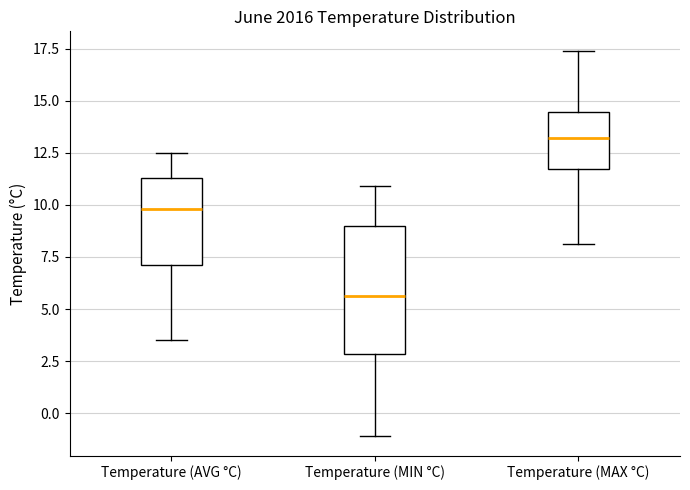

Where does the lower whisker of the box for Temperature (MAX °C) end on the y-axis? The values are not printed on the chart, so give them approximately, as read against the axis.

8.0